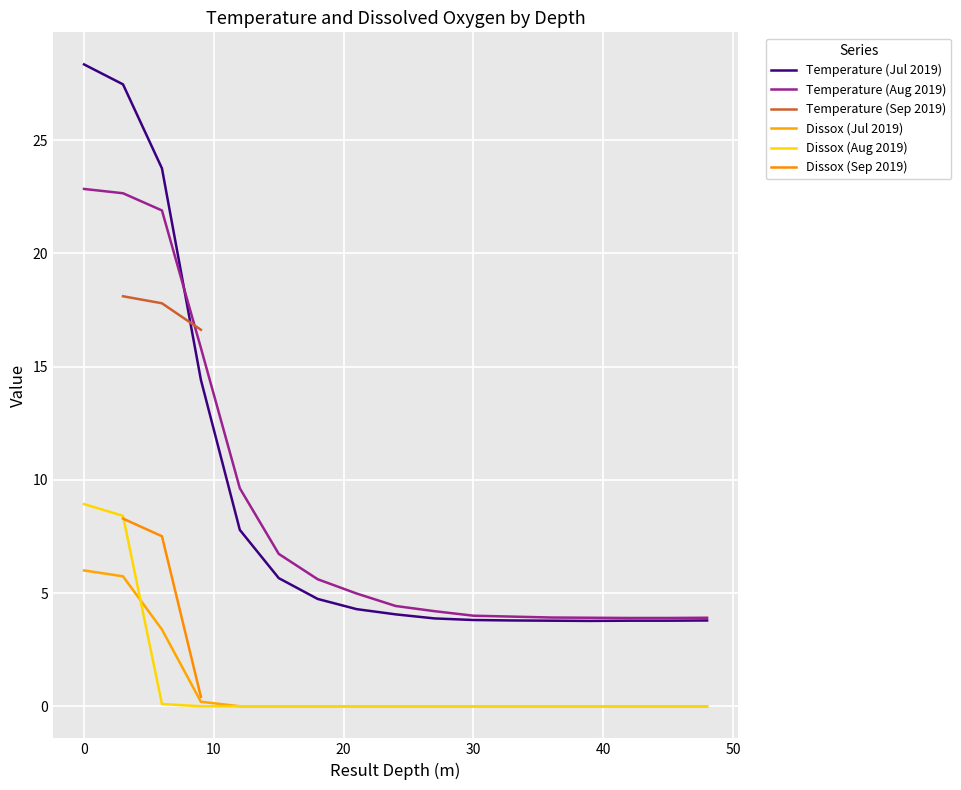

True or false: Temperature has a value of 3.1 at 6.

False